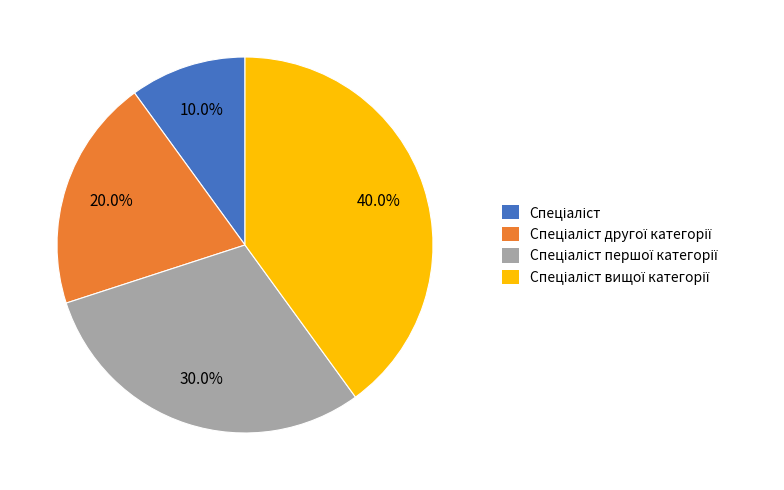

Is there a majority slice in this chart?

No